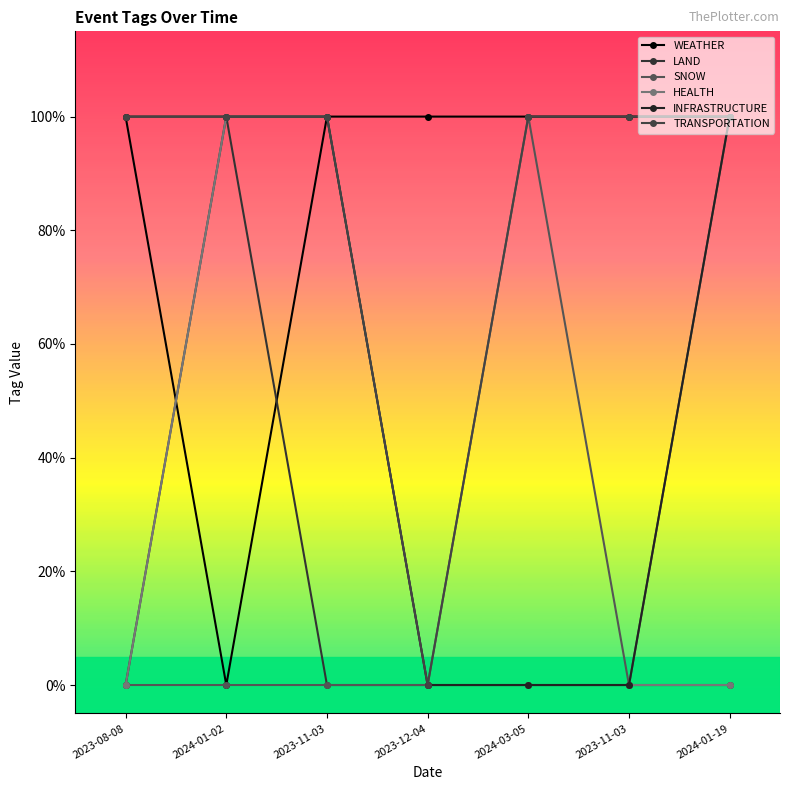

Is this an area chart (filled region under the line)?

No